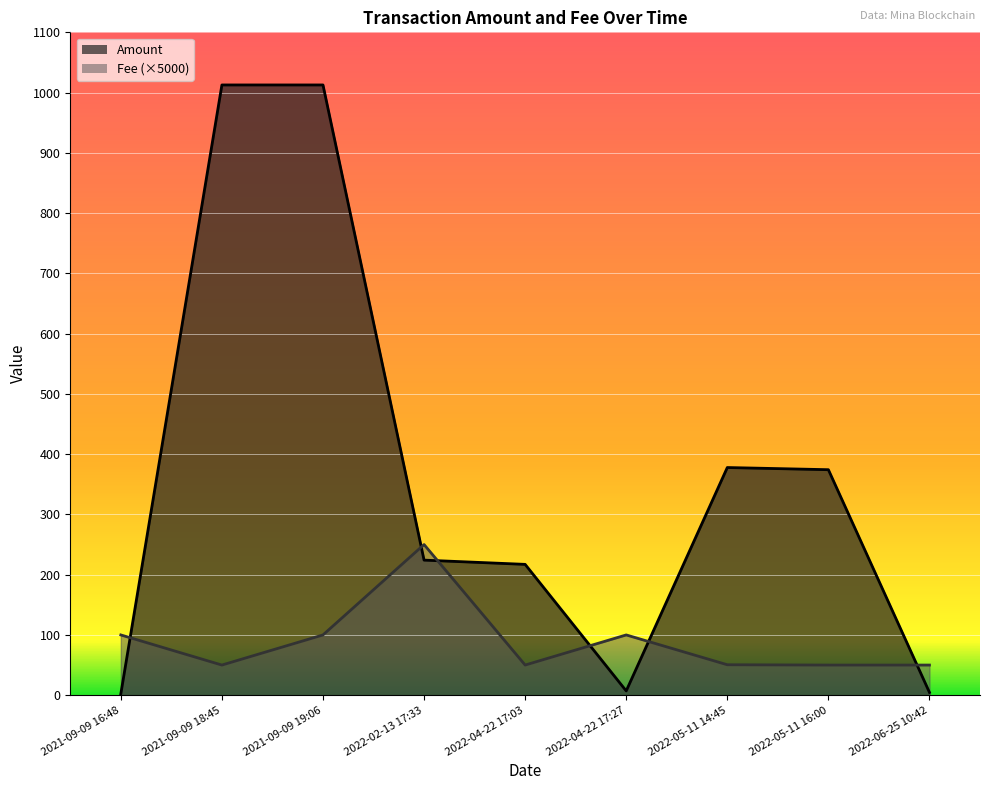

How many interior local valleys does the Fee series have?

2